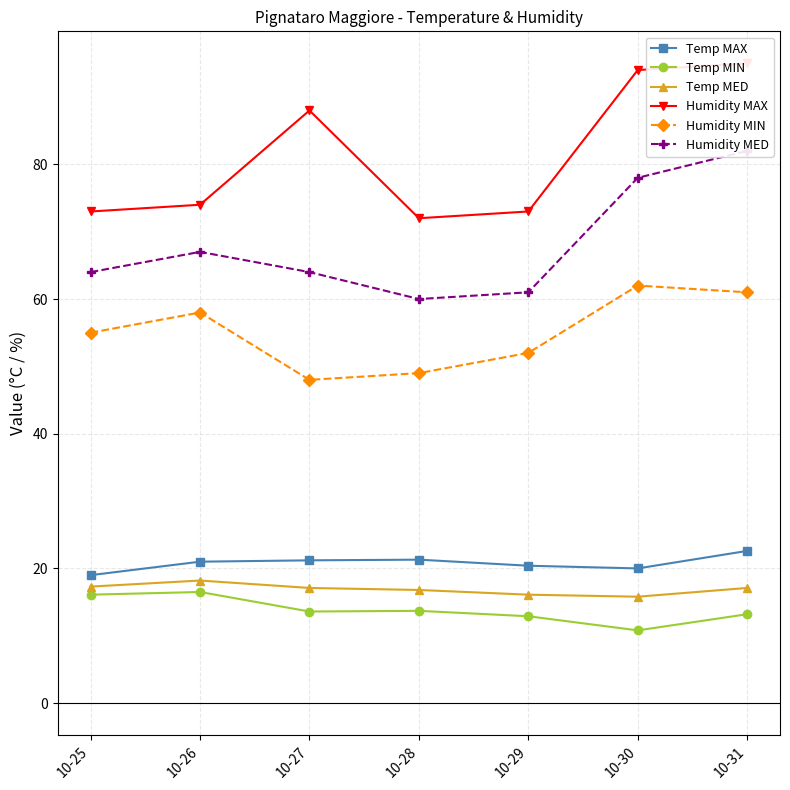

Which series has the largest total across all categories?

Humidity MAX